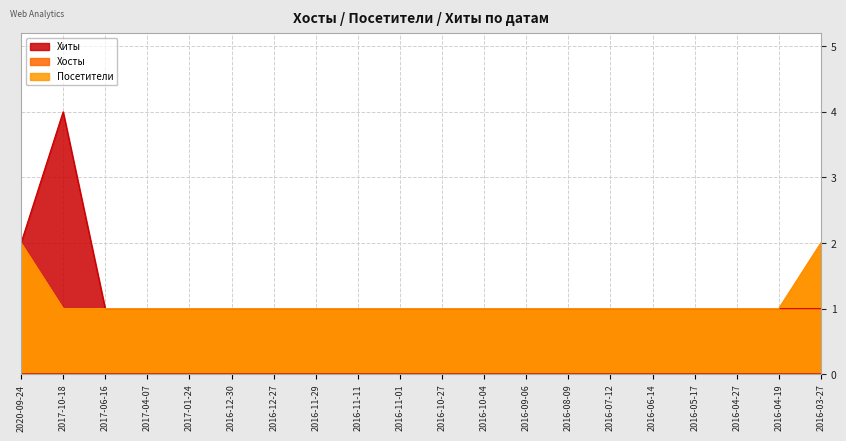

Between 2017-10-18 and 2016-12-27, which series saw the biggest shift?

Хиты